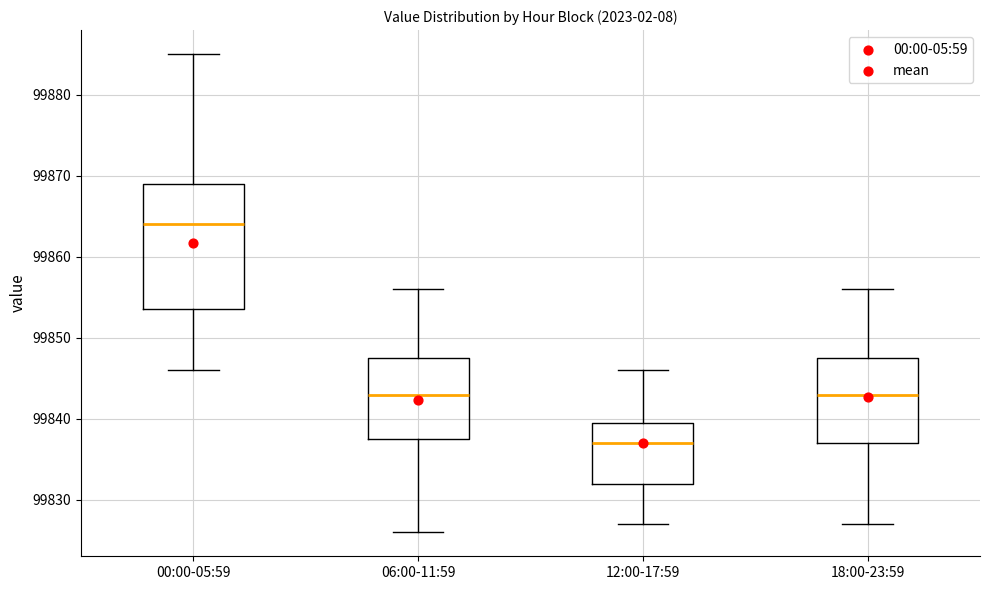

Which box has the lowest median line?

12:00-17:59